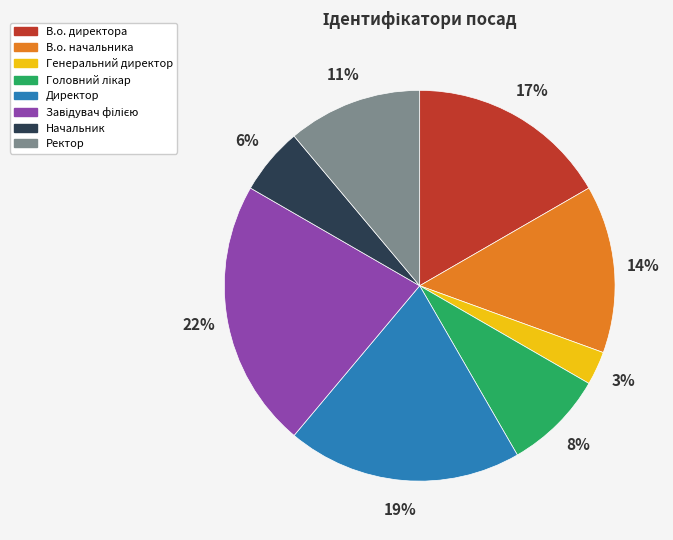

How many slices are in this pie chart?

8